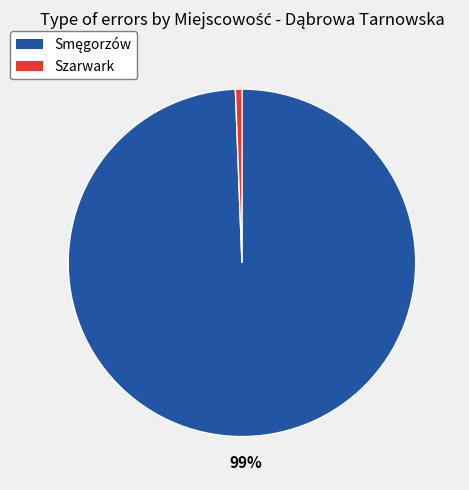

To the nearest percent, what portion does Szarwark represent?

1%